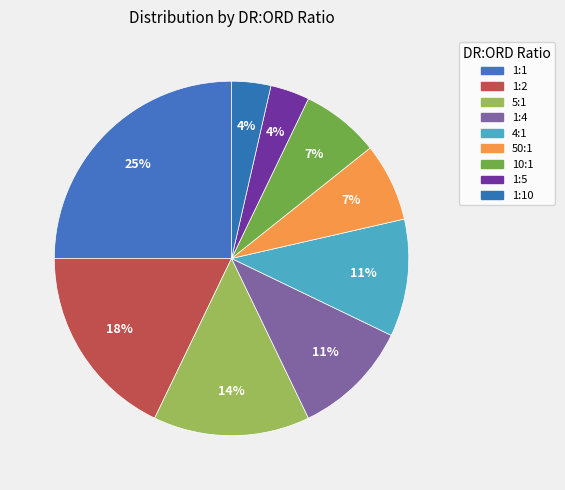

Approximately how many times larger is the value at 4:1 compared to 1:4?

1.0